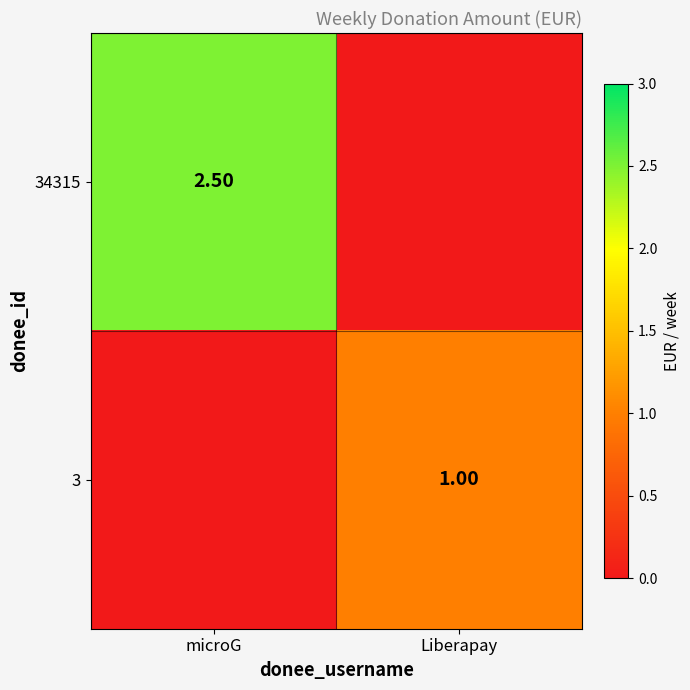

What is the total value across all series at Liberapay?

1.0